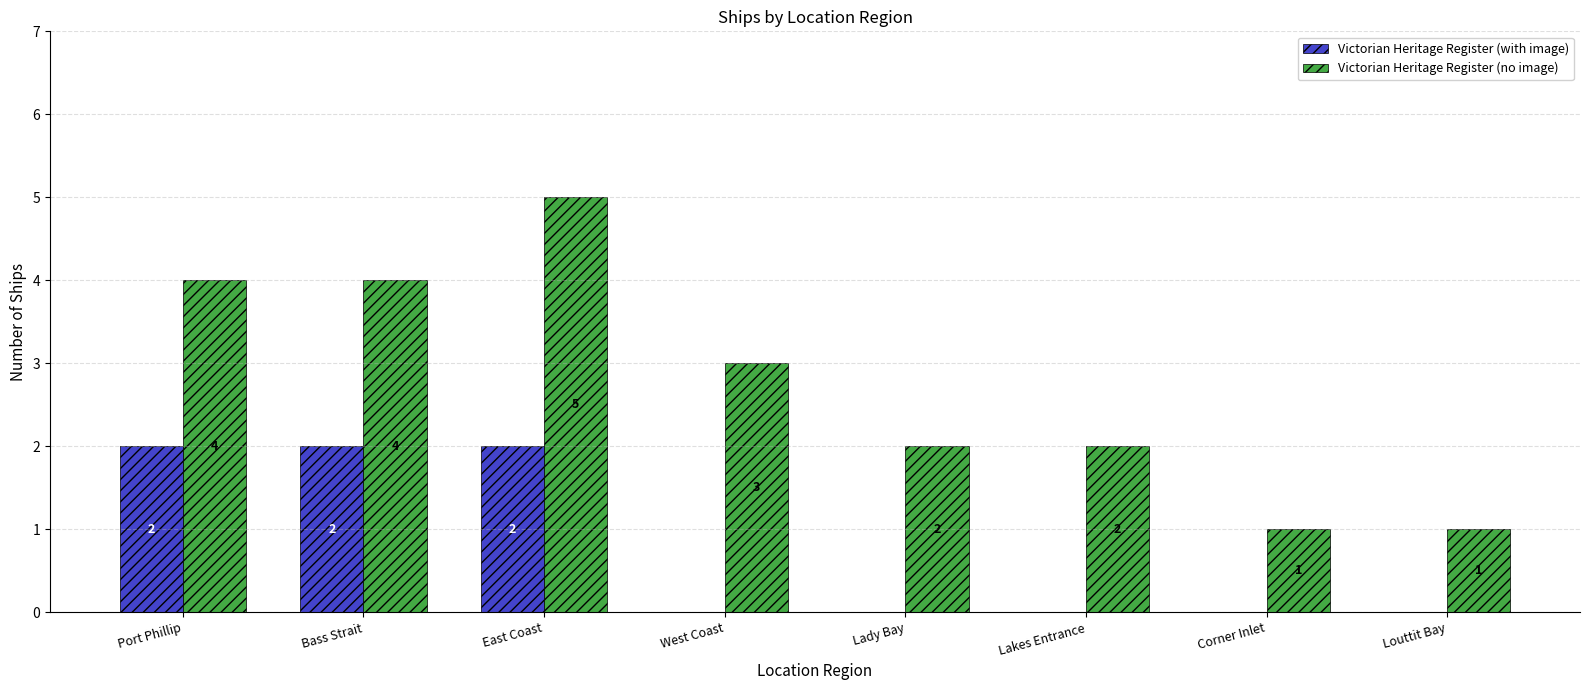

What is the difference between the Victorian Heritage Register (no image) values at Louttit Bay and Port Phillip?

3